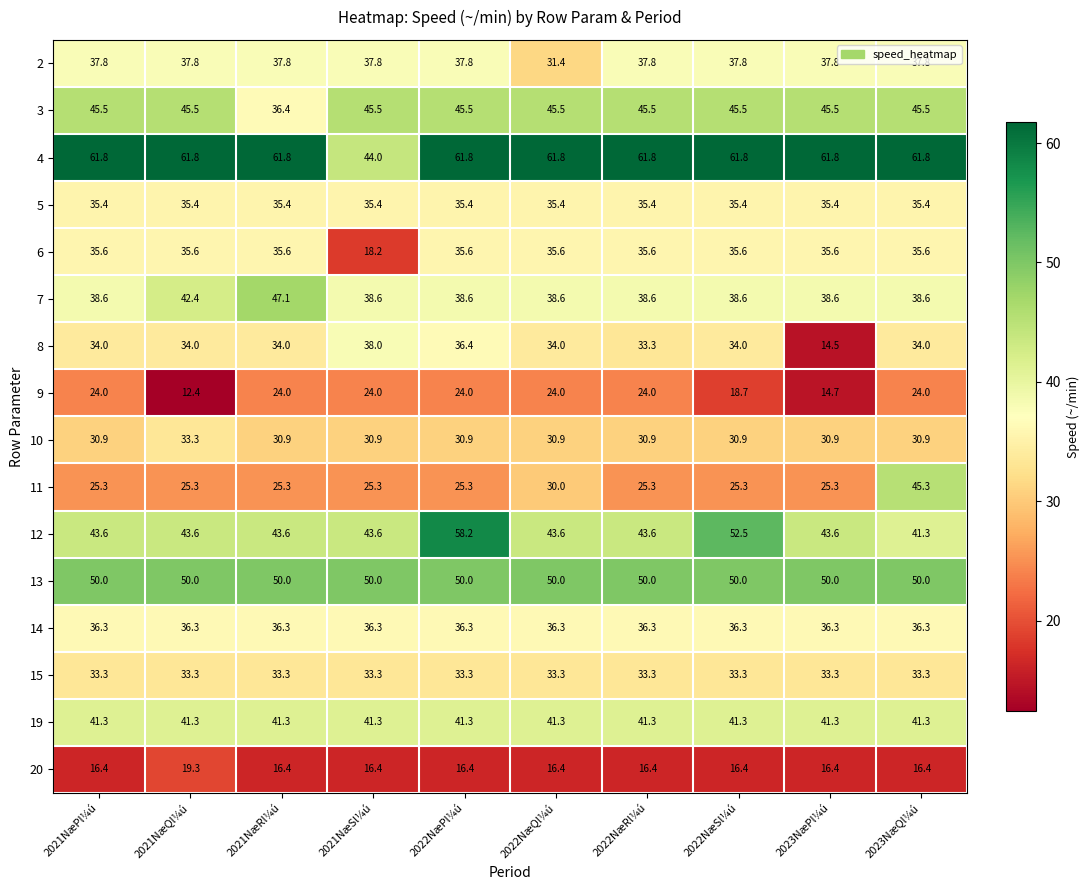

Which category has the lowest value in the 2 series?

2022NæQl¼ú